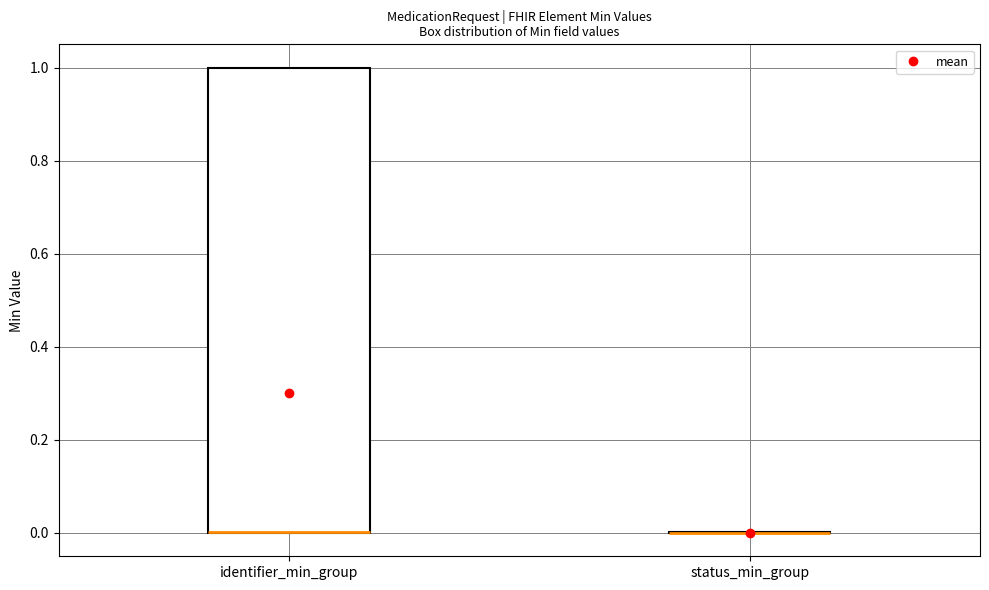

Where is the lower edge of the box for identifier_min_group on the y-axis? The values are not printed on the chart, so give them approximately, as read against the axis.

0